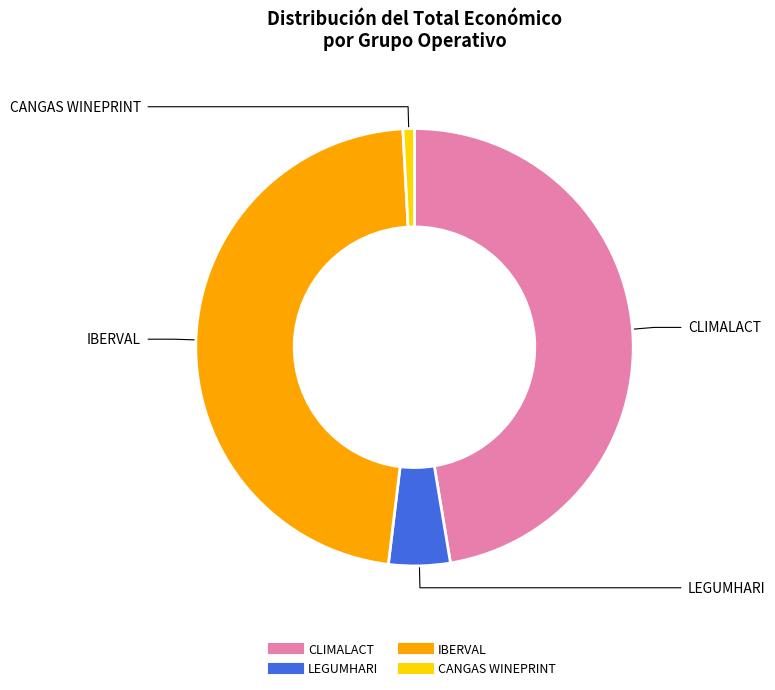

How many slices are in this pie chart?

4